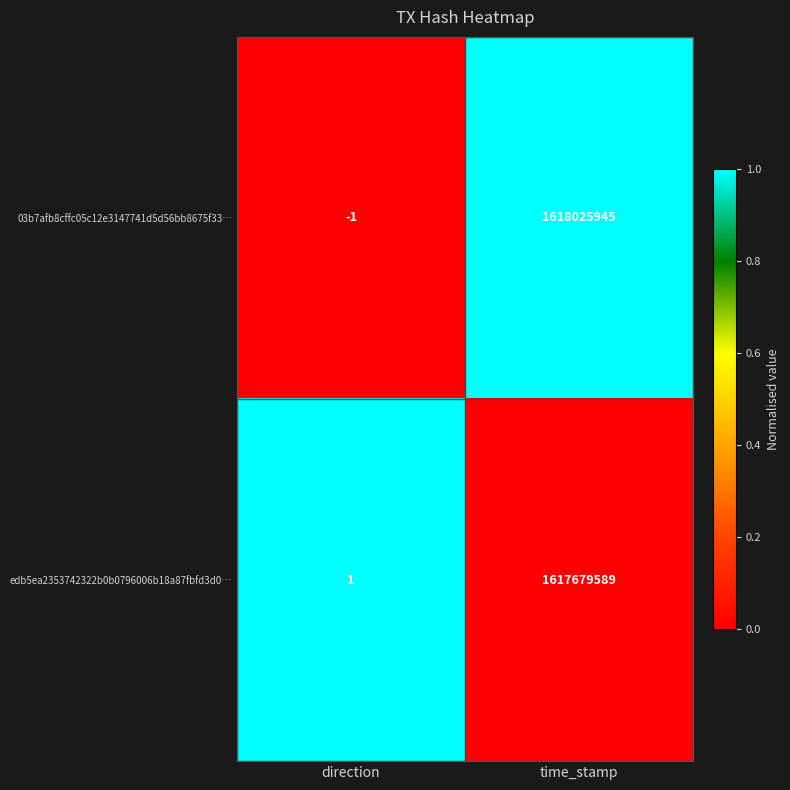

How many series are shown in this chart?

2